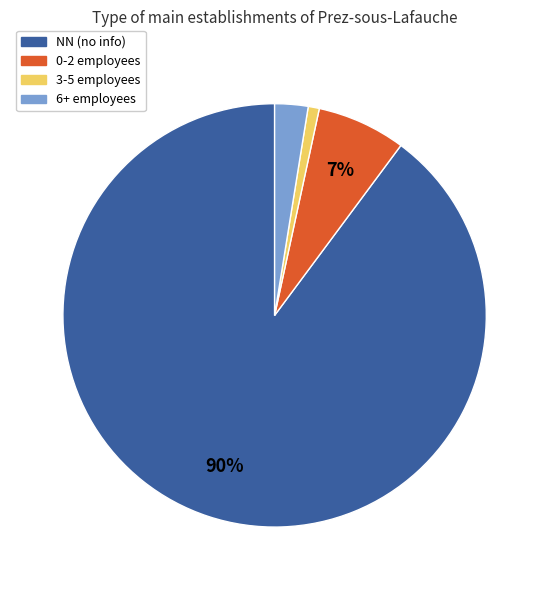

Which category accounts for the majority?

NN (no info)